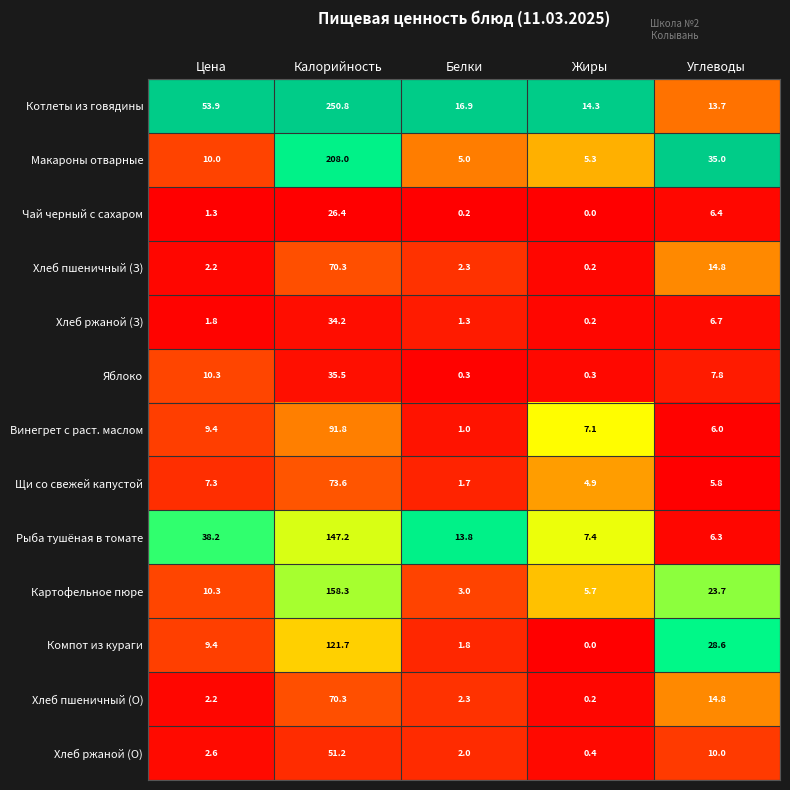

List the labels in order of Хлеб пшеничный (З) value, smallest first.

Жиры, Цена, Белки, Углеводы, Калорийность